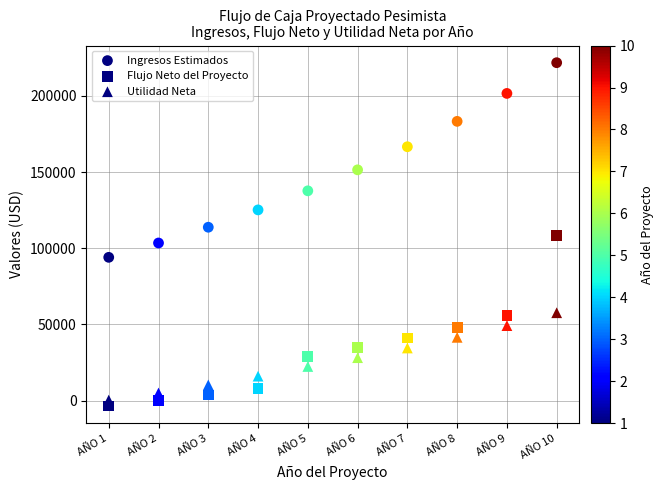

How many points are shown in the scatter plot?

30